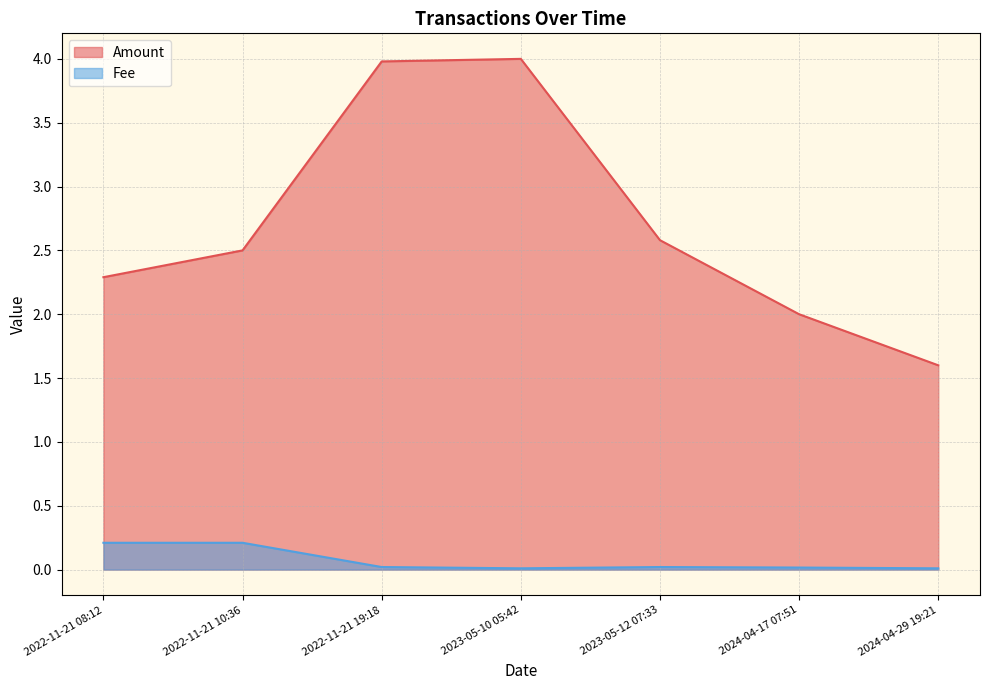

Where is the first local maximum for Fee?

2023-05-12 07:33